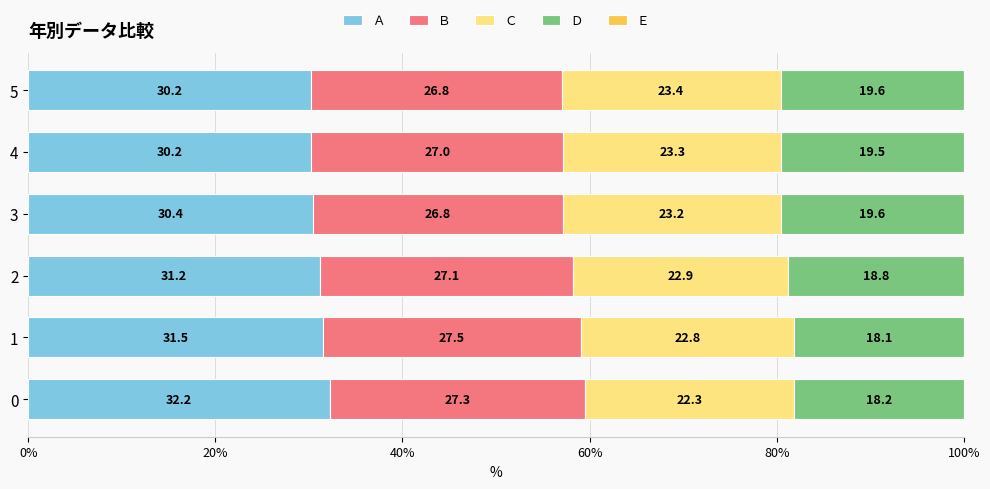

What is the total value across all series at 3?

100.0